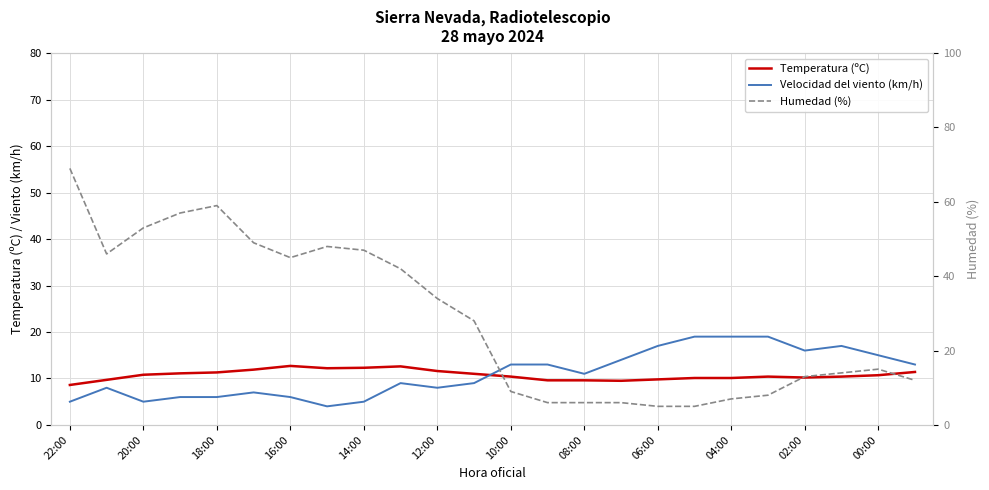

Which category has the lowest value across all series?

08:00